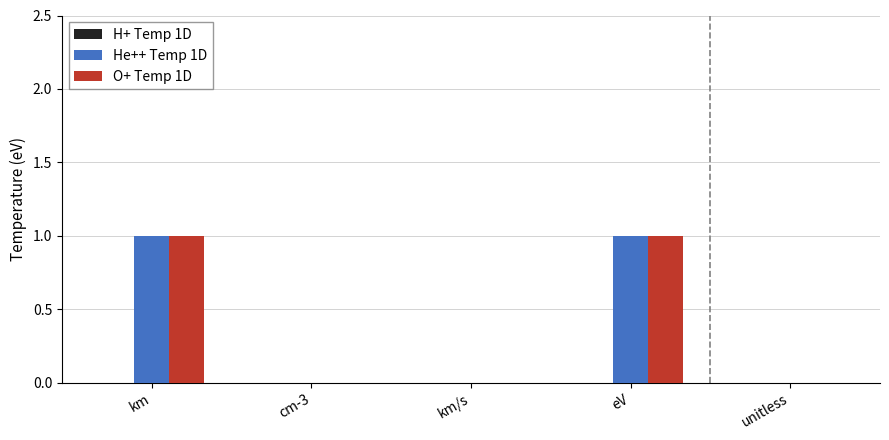

True or false: He++ Temp 1D has a value of -1 at unitless.

False